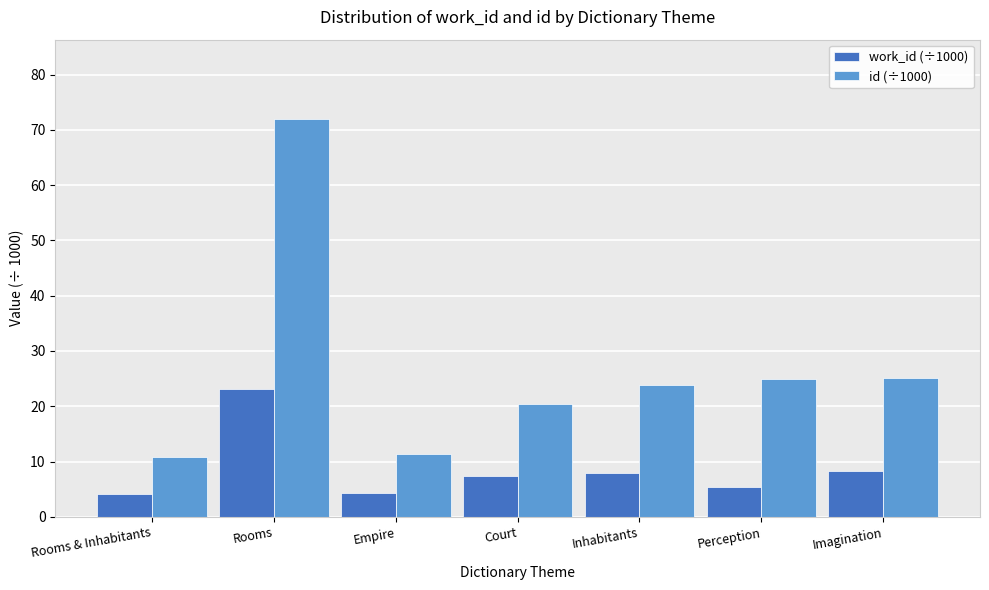

How many groups of bars are there?

7